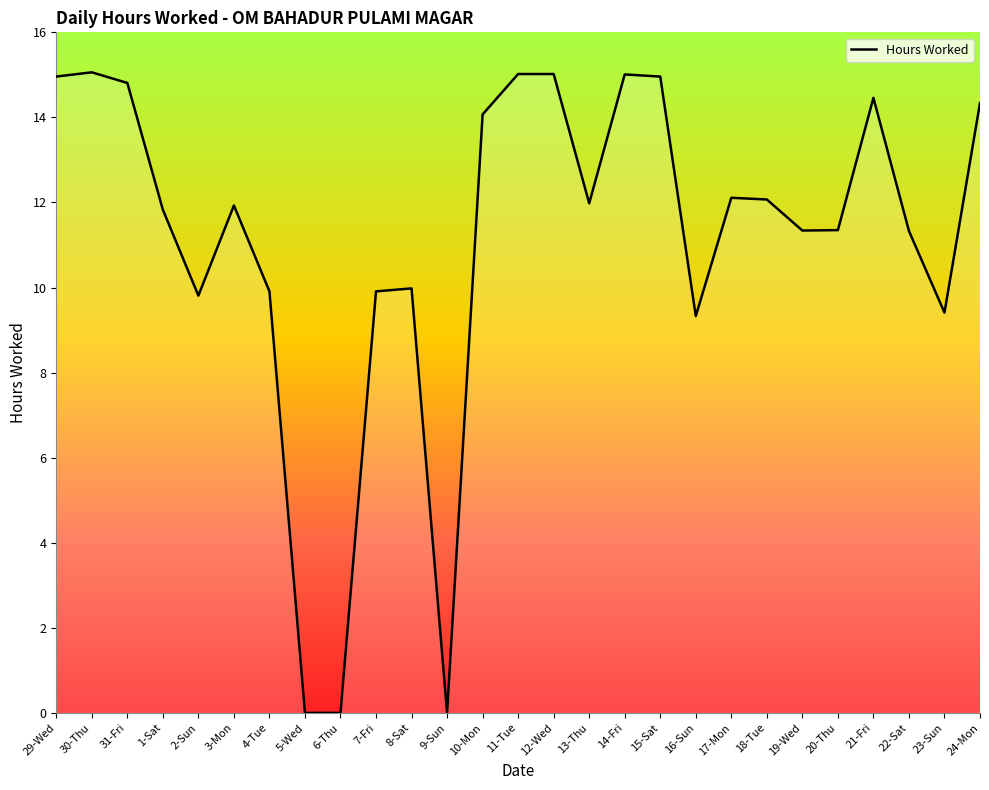

Is it true that the value at 12-Wed is 15.0?

True